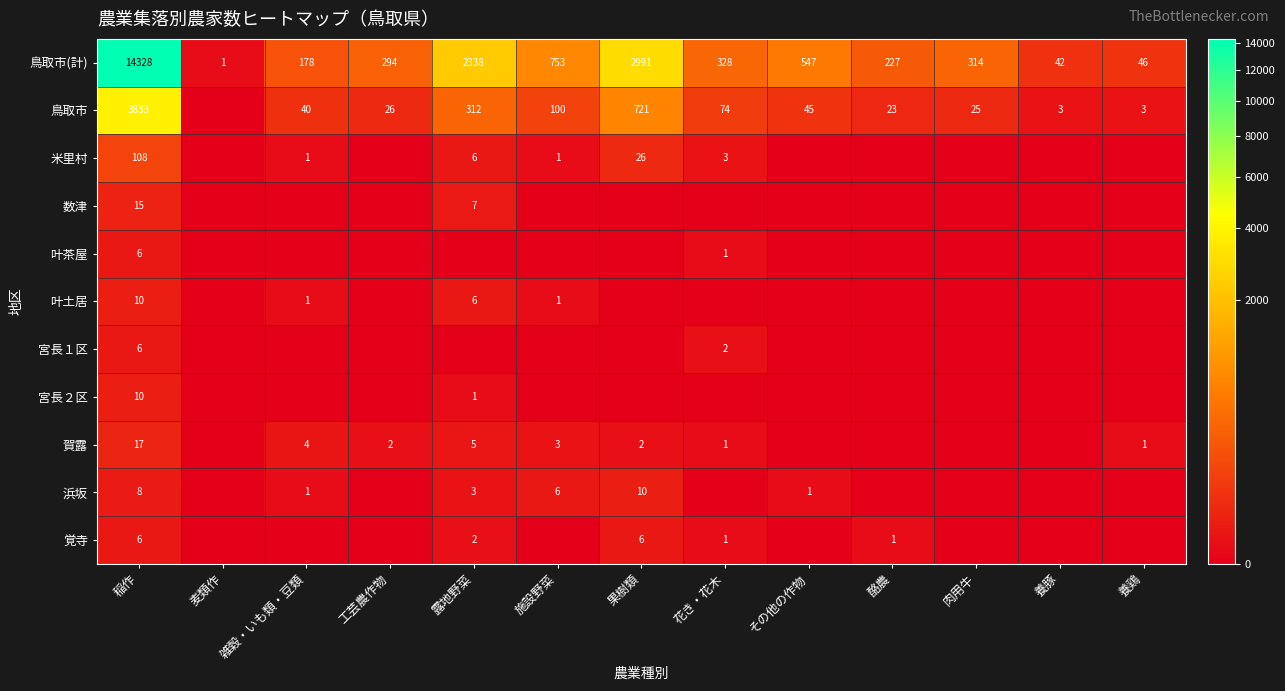

True or false: 覚寺 has a value of 6 at 稲作.

True